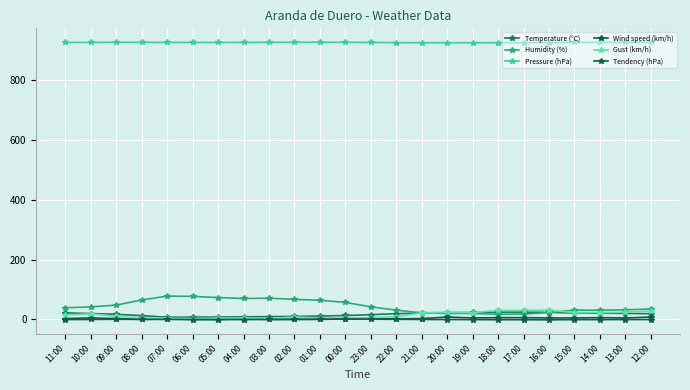

What is the difference between the highest and lowest values at 07:00?

925.1